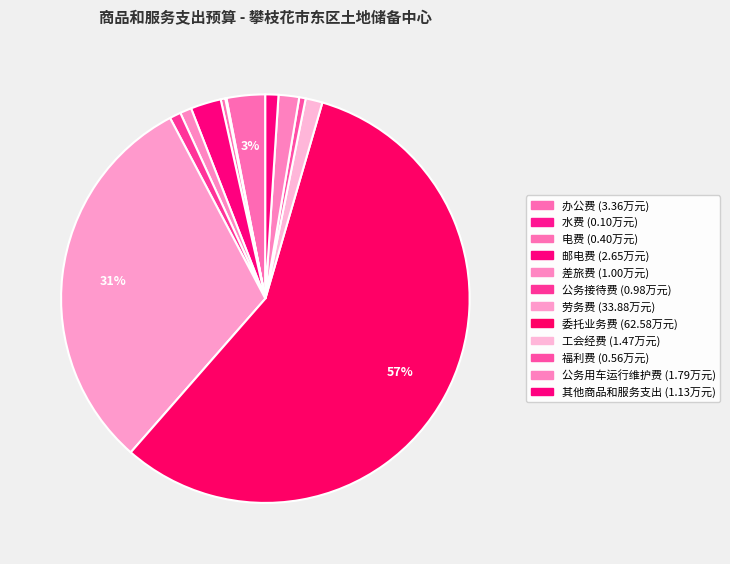

True or false: 公务用车运行维护费 accounts for 2% of the total.

True